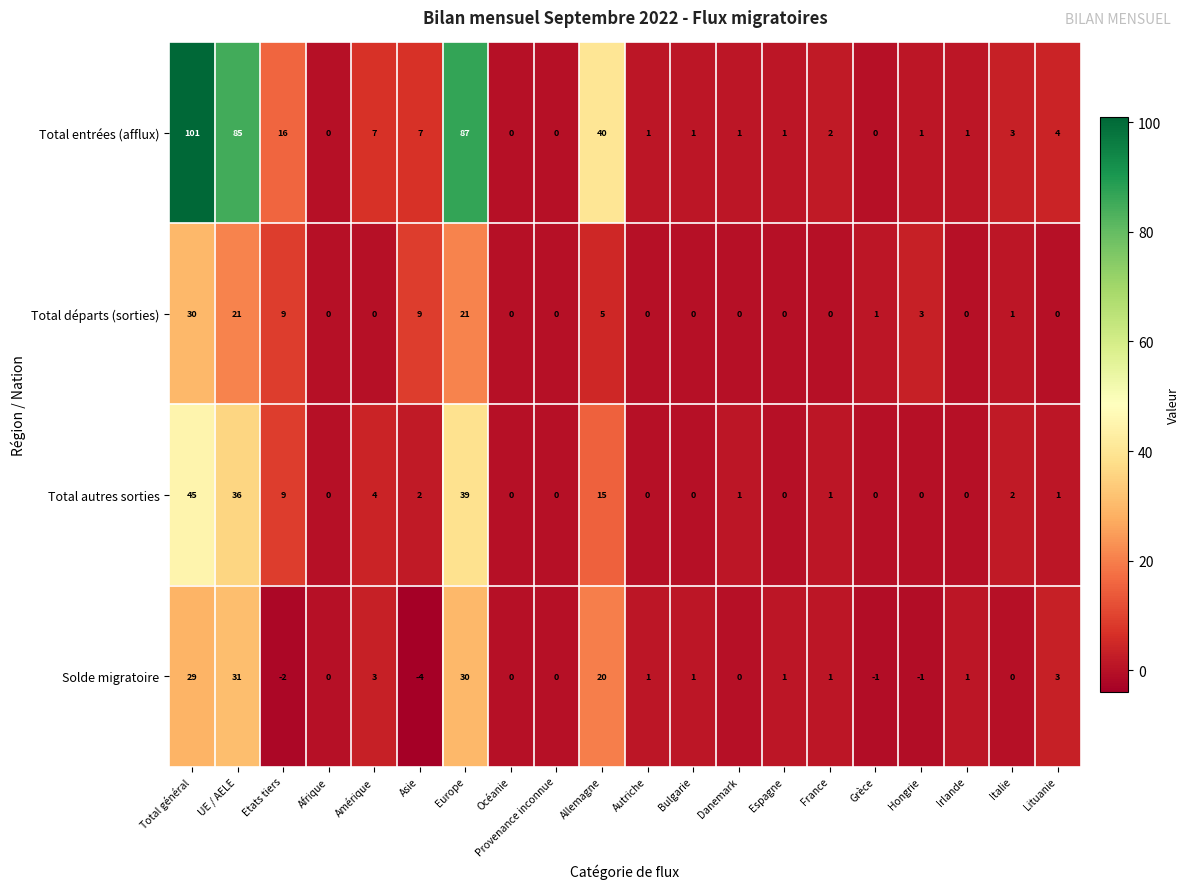

The Total autres sorties series shows 19 at Grèce. True or false?

False